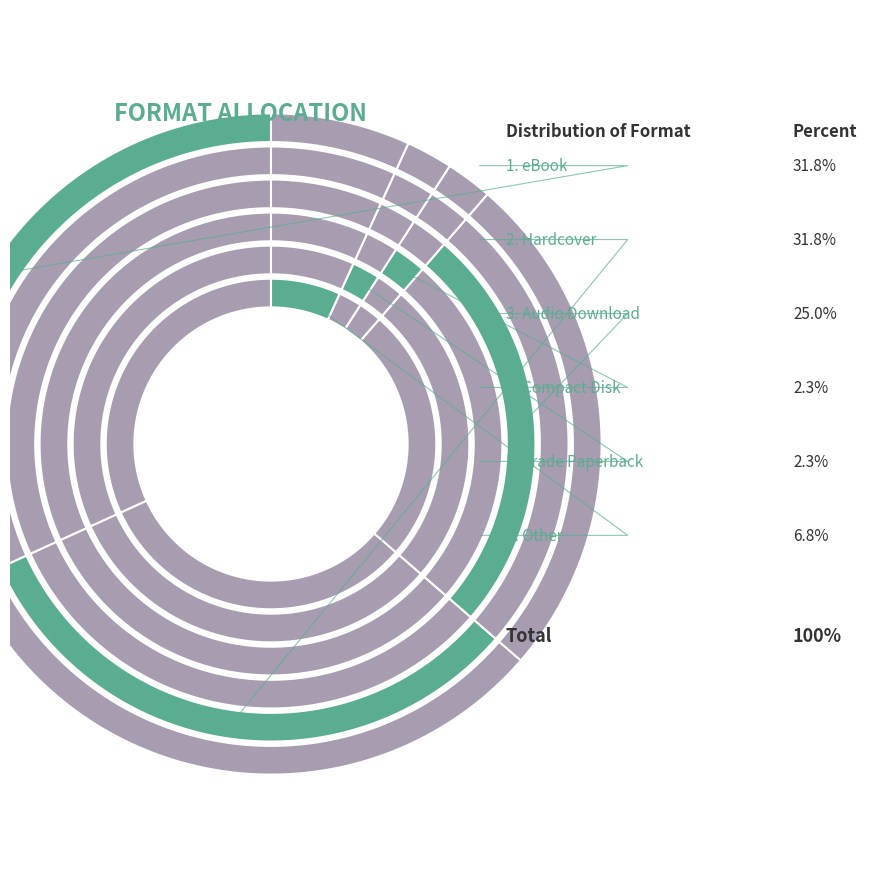

Which slice is the smallest?

Compact Disk